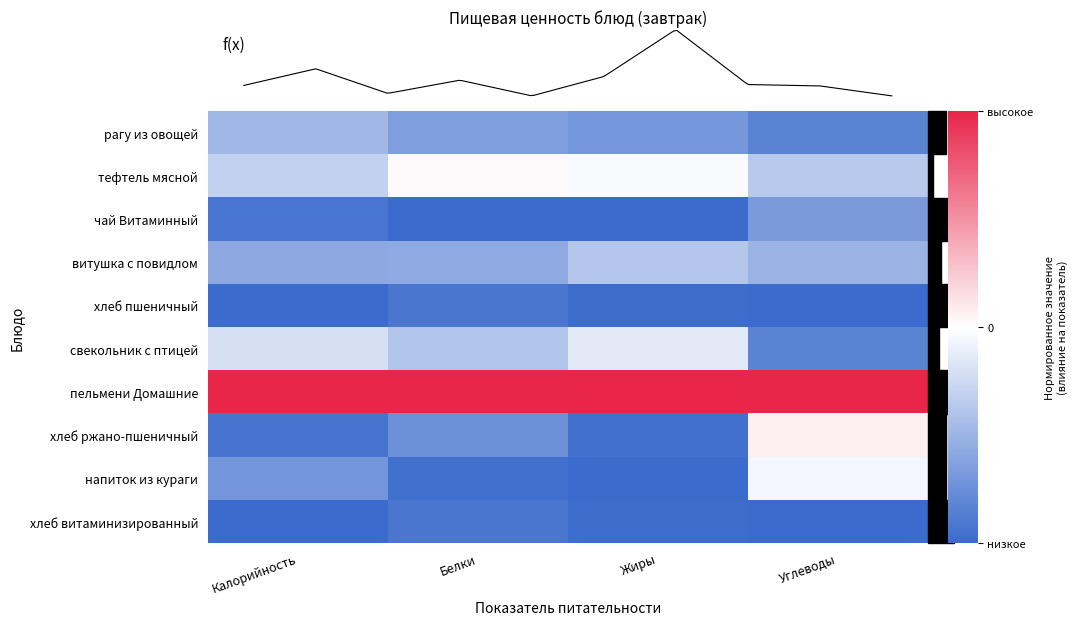

Which series has the largest total across all categories?

пельмени Домашние